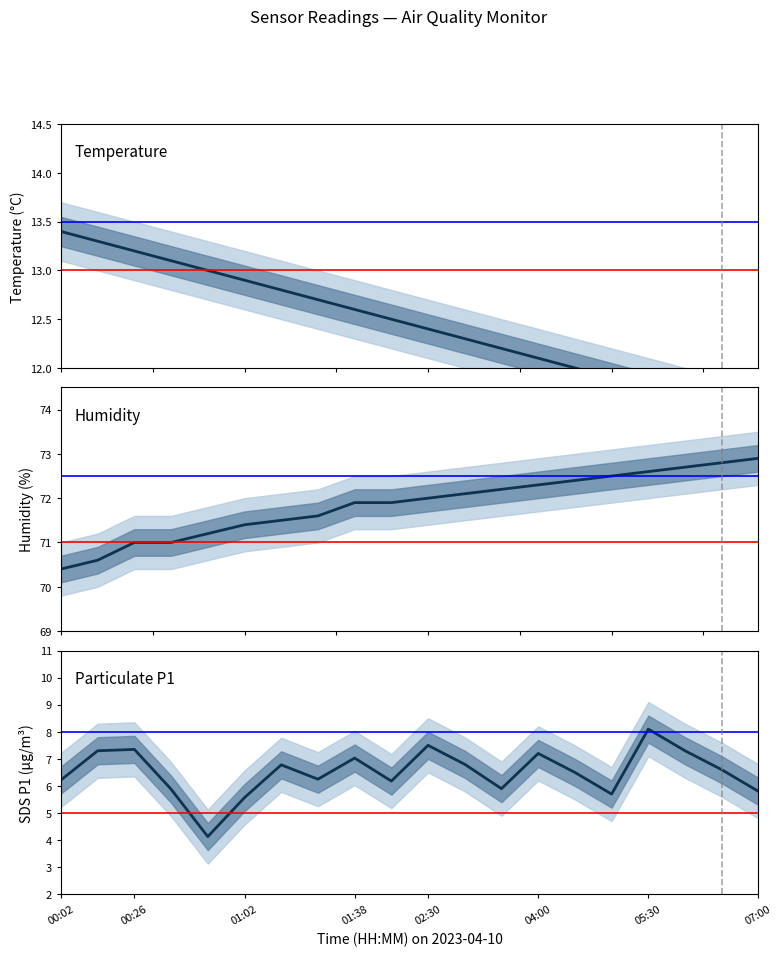

Is the value of Humidity at 19 greater than the value of Particulate P1 at 9?

Yes